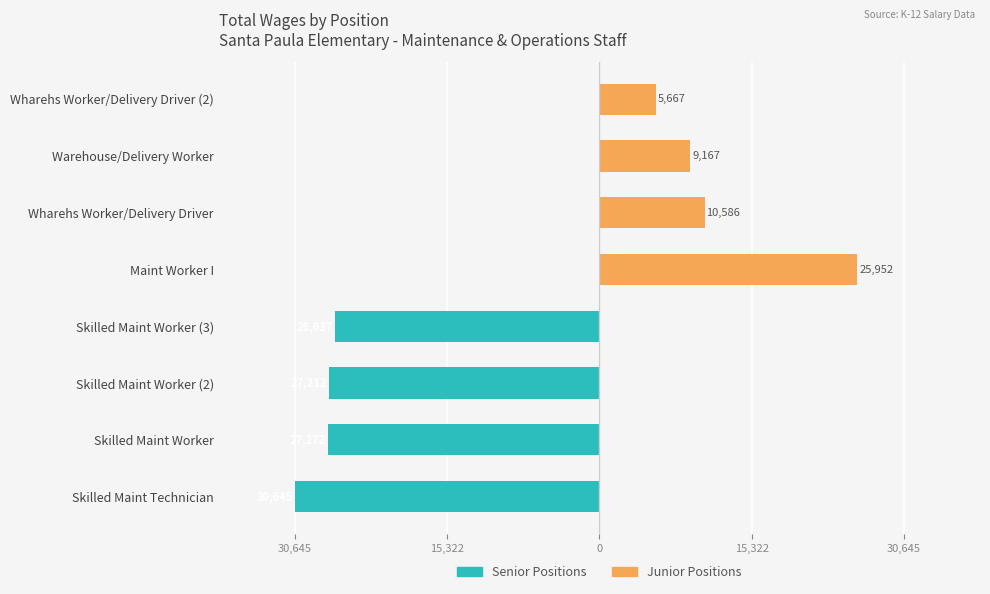

What are all the series names shown in the legend?

Senior Positions, Junior Positions